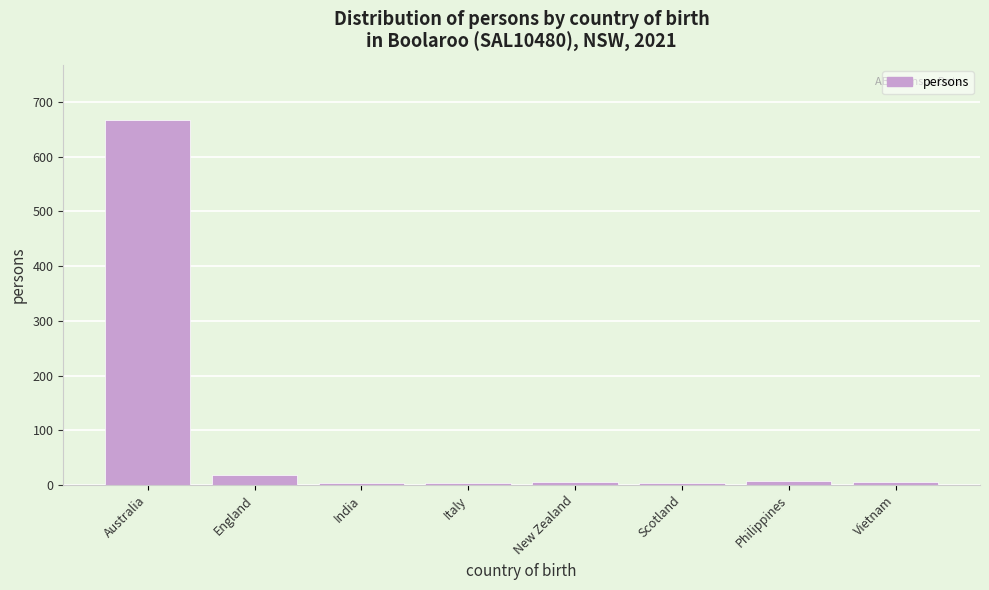

What is the label of the 8th bar from the right?

Australia